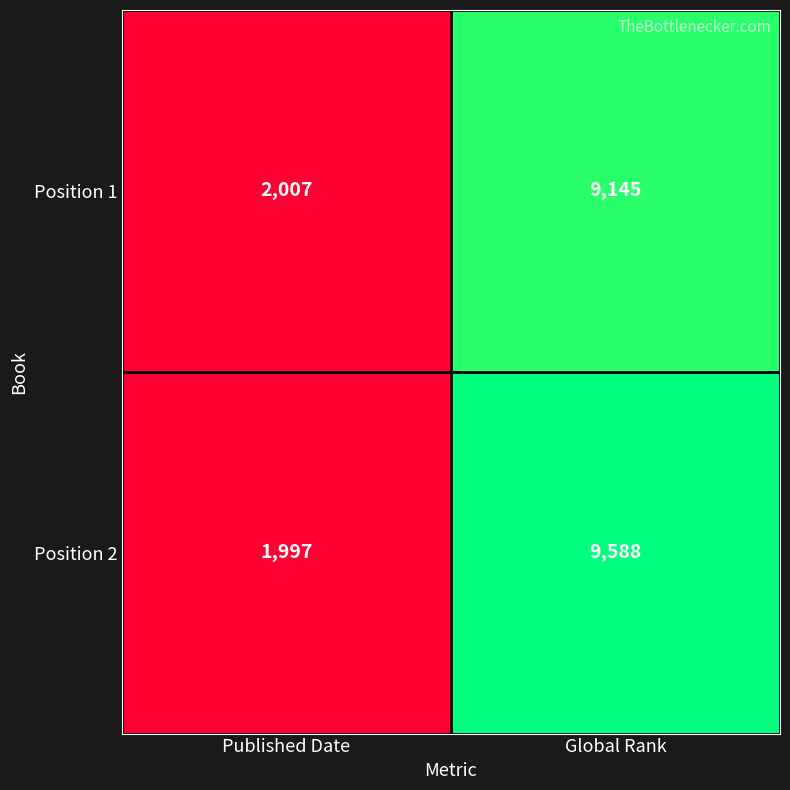

Which series has the widest spread of values?

Position 2